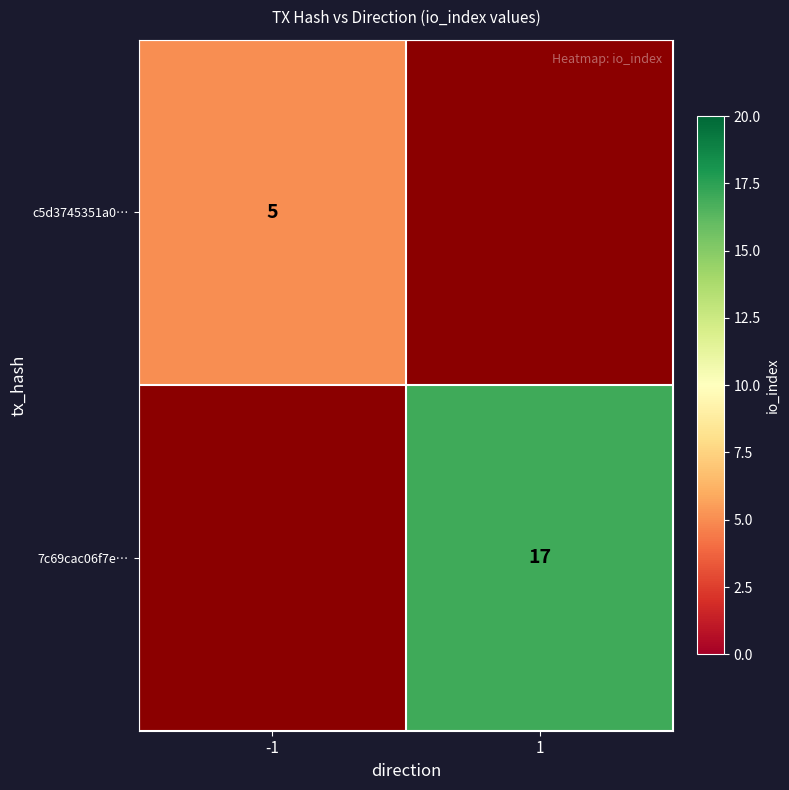

The value of 7c69cac06f7e… at 1 is 24. True or false?

False